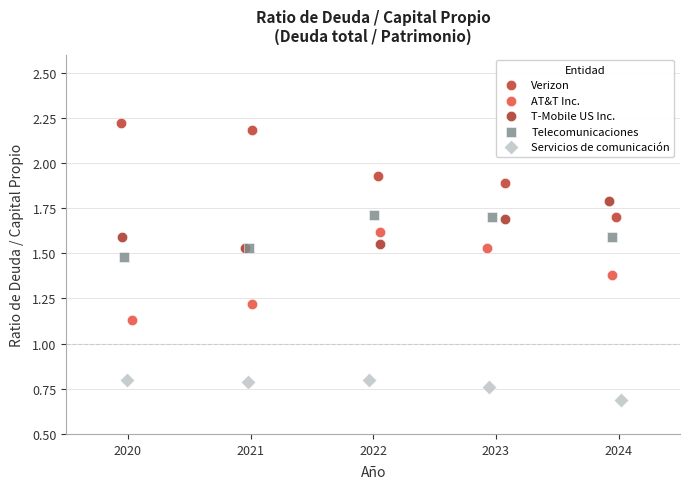

Which series contains the lowest Y value?

Servicios de comunicación